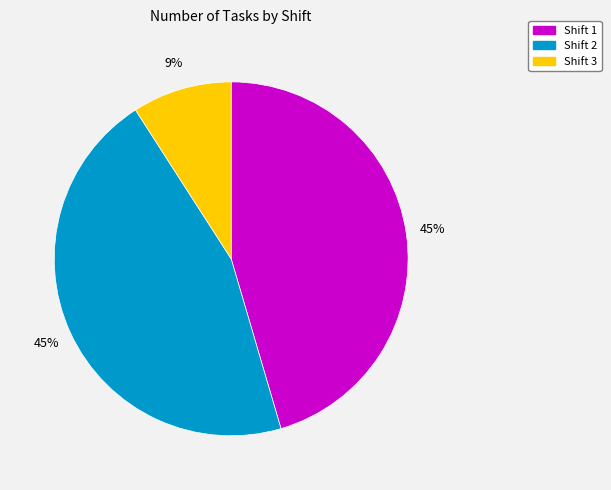

To the nearest percent, what is the difference between the largest and smallest slice percentages?

36%